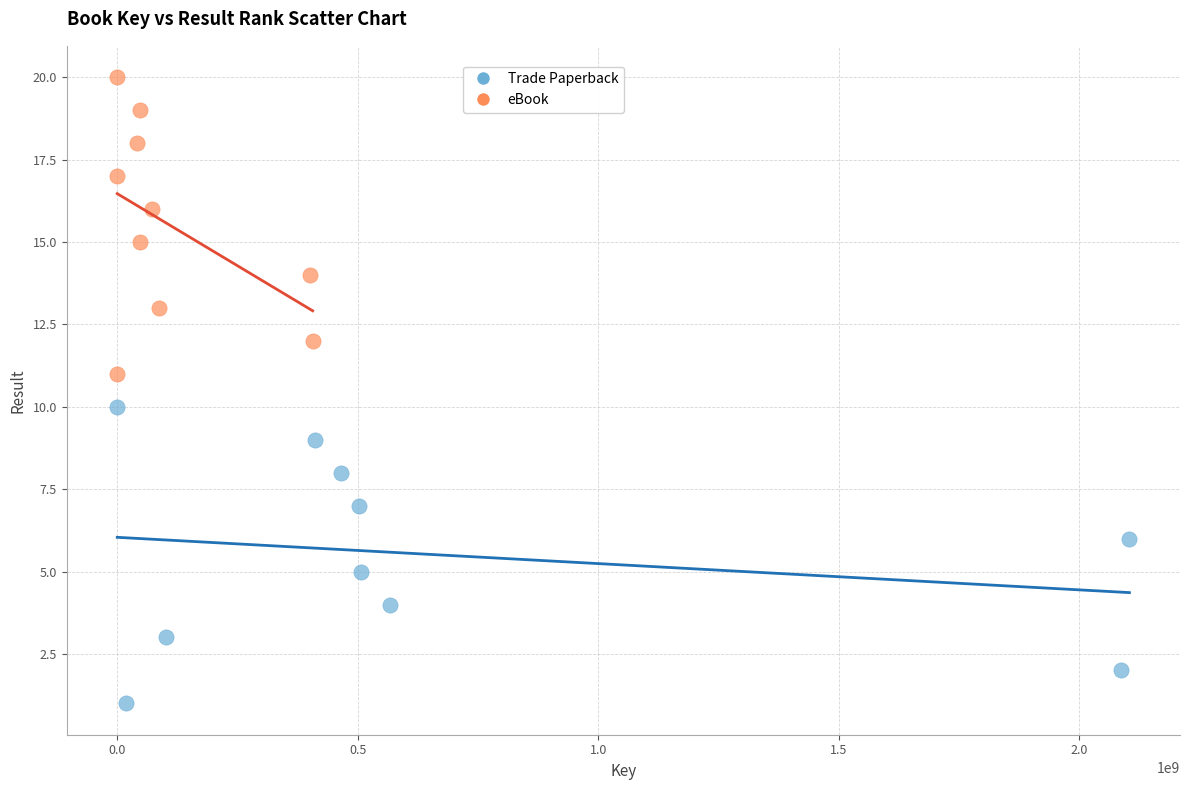

Which series reaches the minimum Y coordinate?

Trade Paperback